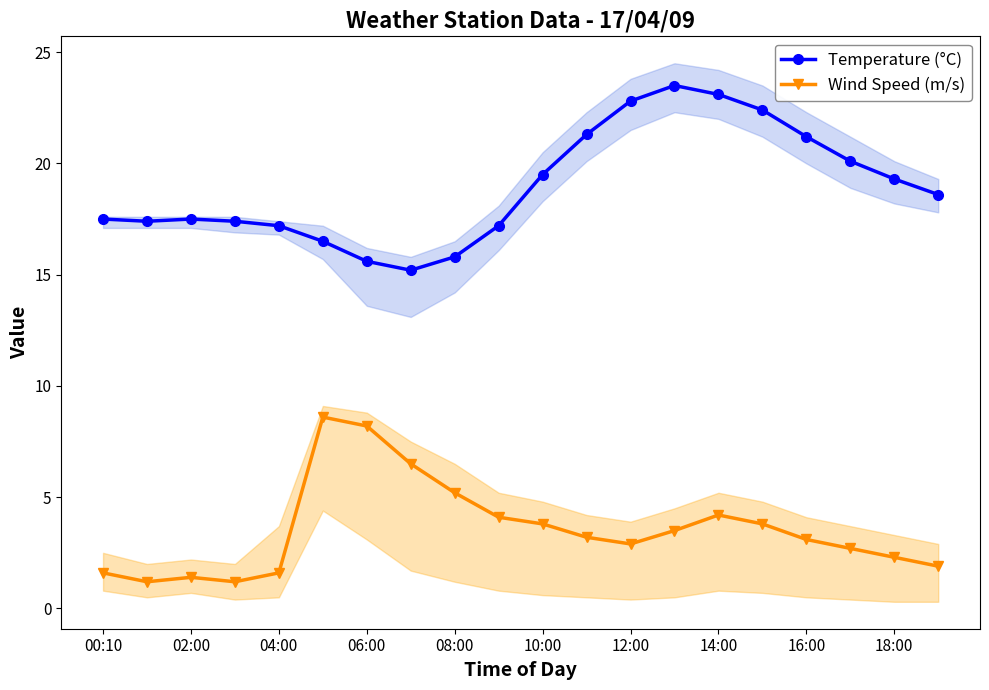

Reading right to left, extract all data points from this chart.

Temperature (°C): 18.6	19.3	20.1	21.2	22.4	23.1	23.5	22.8	21.3	19.5	17.2	15.8	15.2	15.6	16.5	17.2	17.4	17.5	17.4	17.5
Wind Speed (m/s): 1.9	2.3	2.7	3.1	3.8	4.2	3.5	2.9	3.2	3.8	4.1	5.2	6.5	8.2	8.6	1.6	1.2	1.4	1.2	1.6